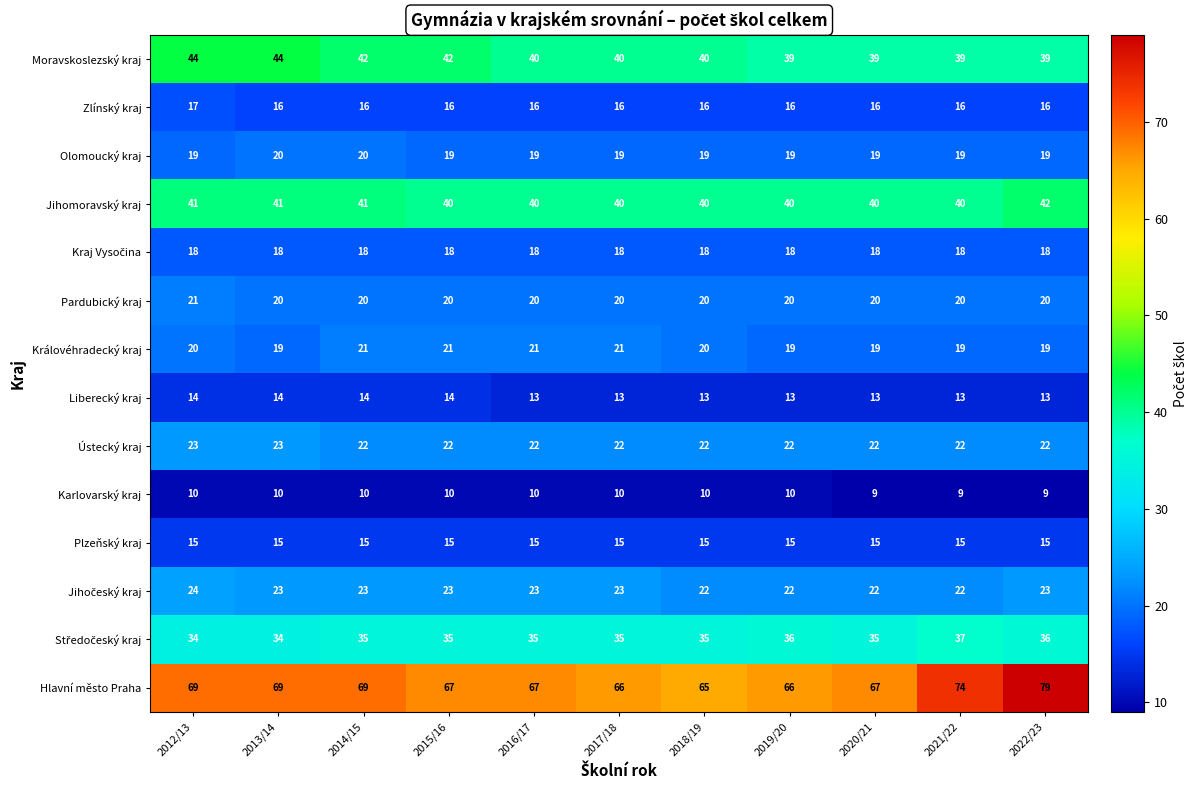

Is it true that Liberecký kraj equals 21 at 2018/19?

False